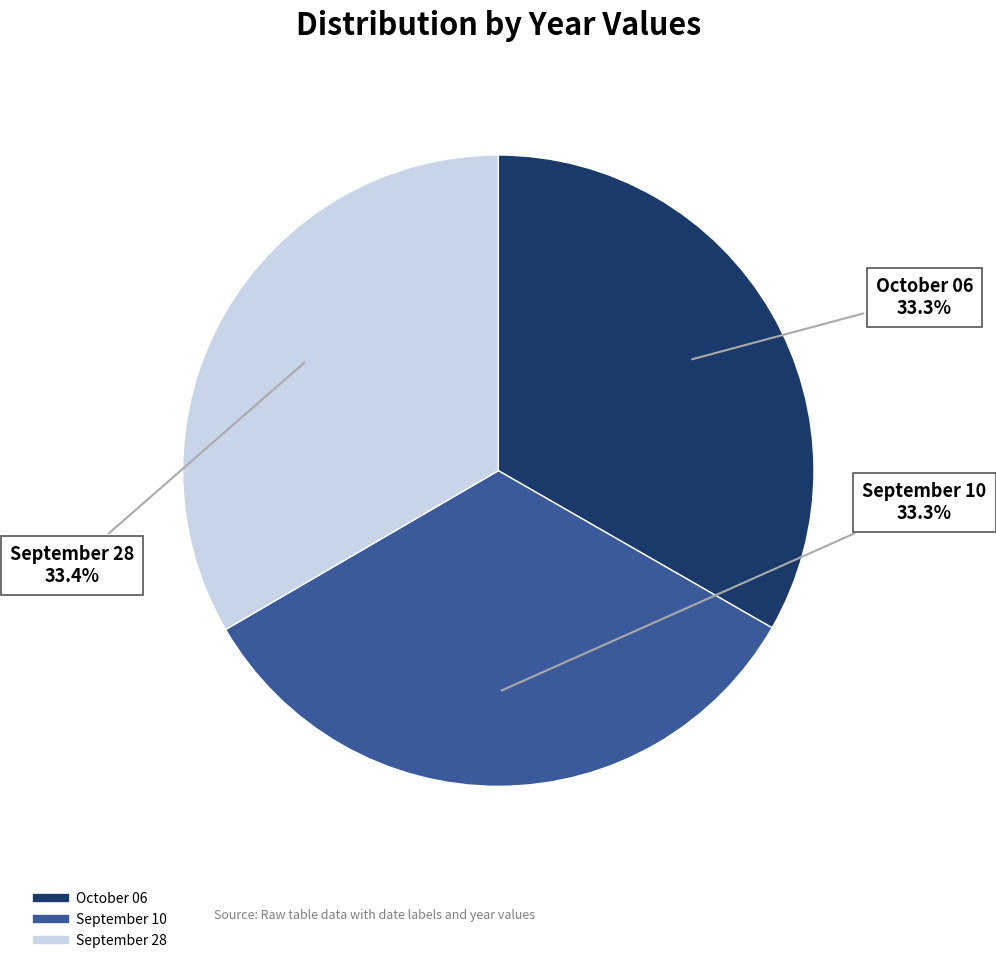

Is it true that September 28 is 46% of the pie?

False